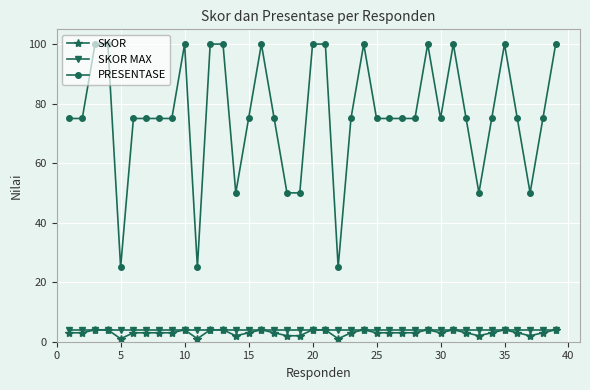

True or false: PRESENTASE and SKOR cross at least once.

False